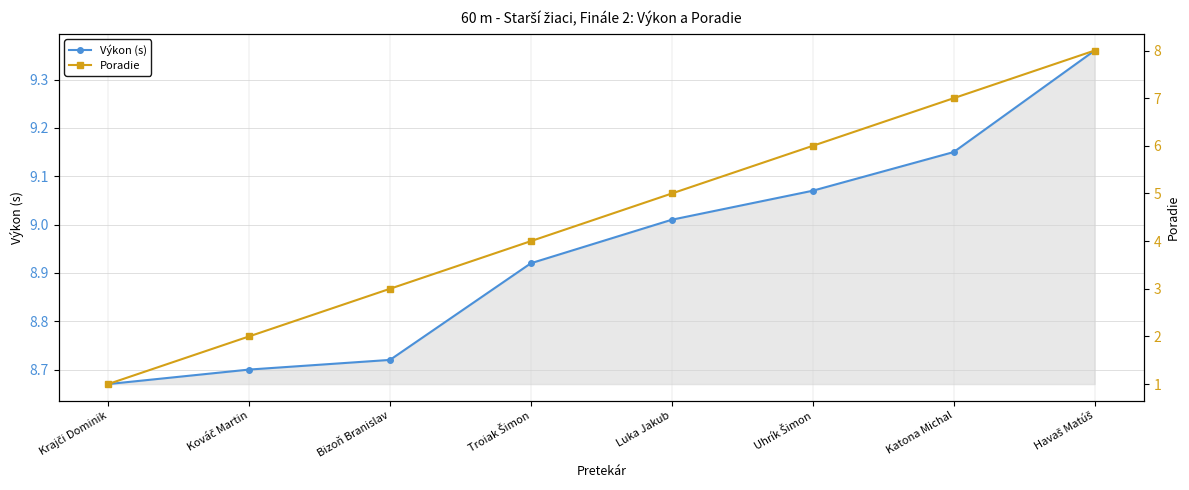

What is the greatest value displayed?

9.4